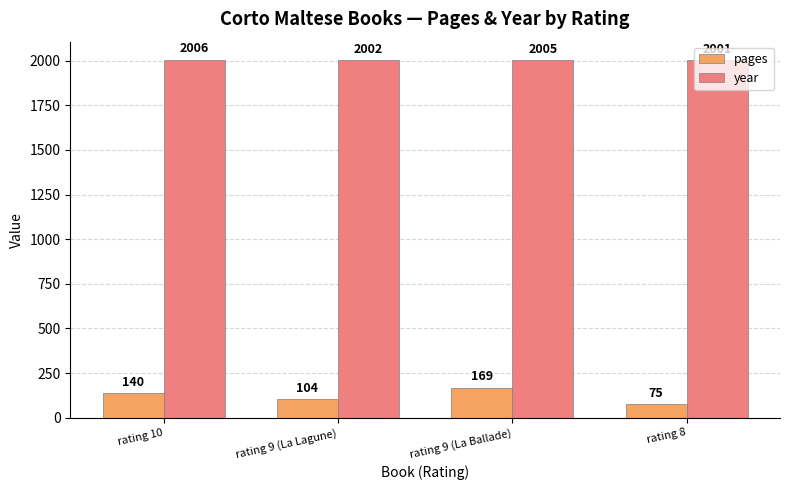

Where does the year series first go above 2005?

rating 10